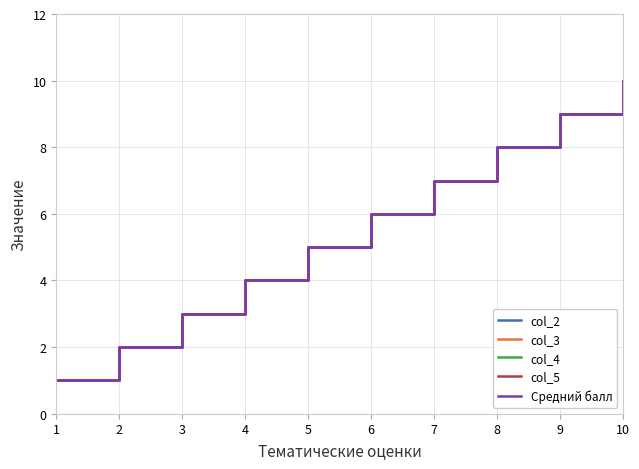

What is the sum of the col_2 values at 10 and 3?

13